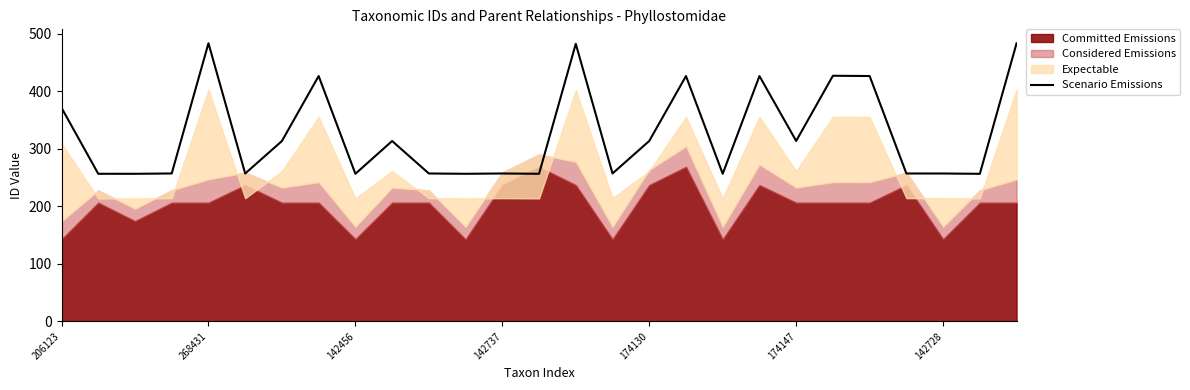

Approximately how many times larger is the value at 10 compared to 16?

0.8